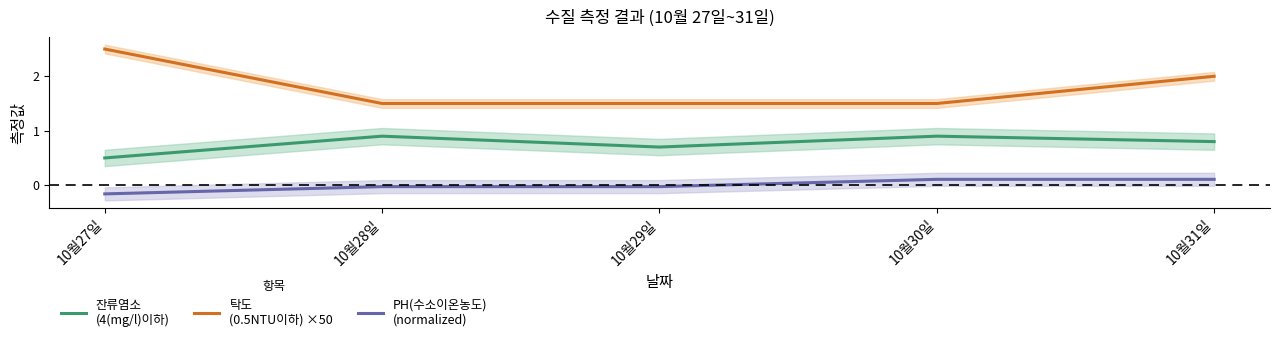

What is the value of the PH(수소이온농도)
(normalized) point at the 1st from the left?

-0.2